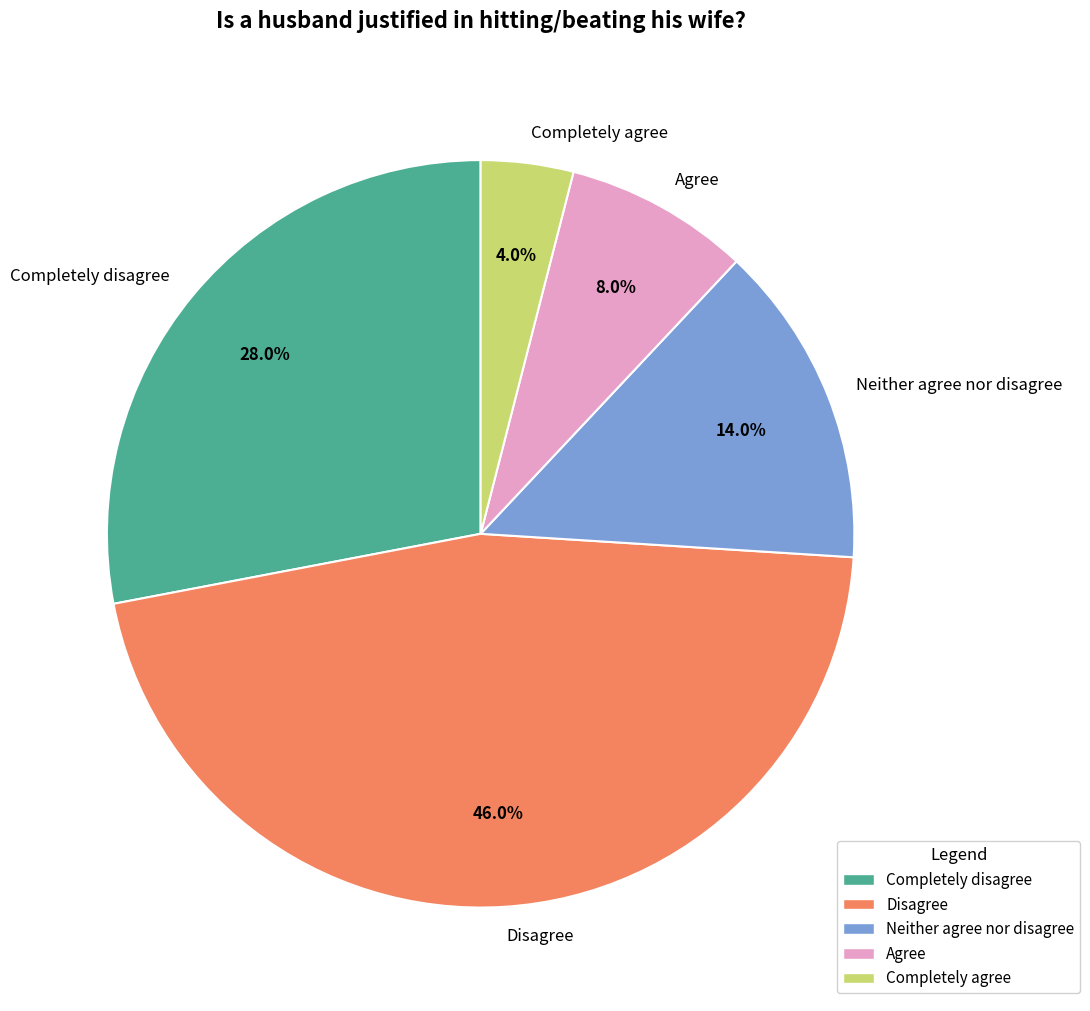

Count the number of slices in the pie.

5